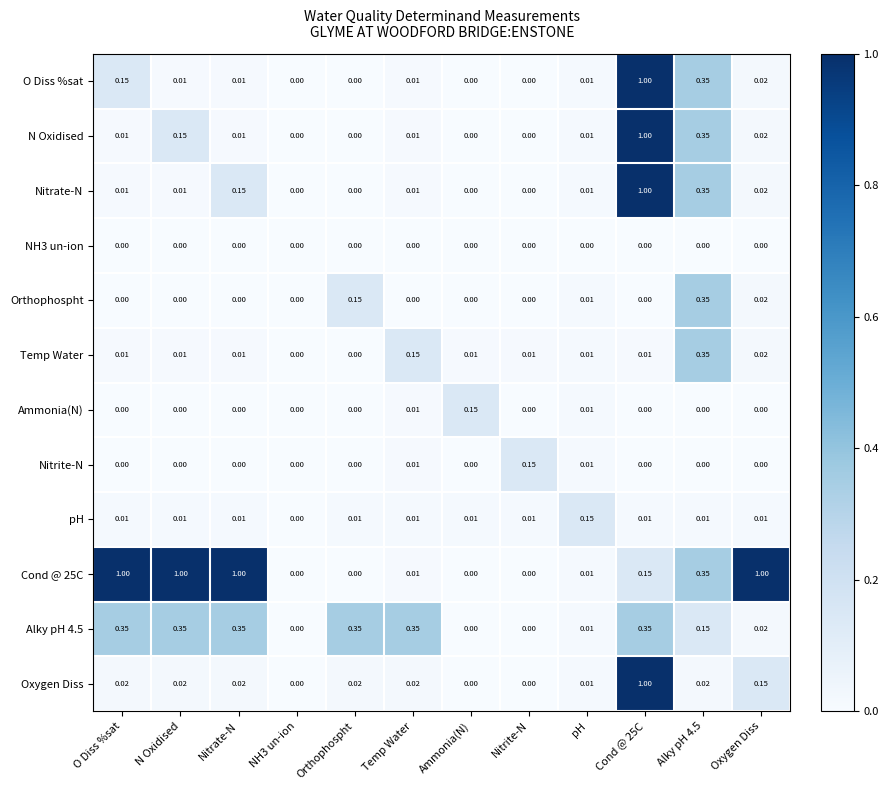

Between Cond @ 25C and Alky pH 4.5, which series saw the biggest shift?

Oxygen Diss